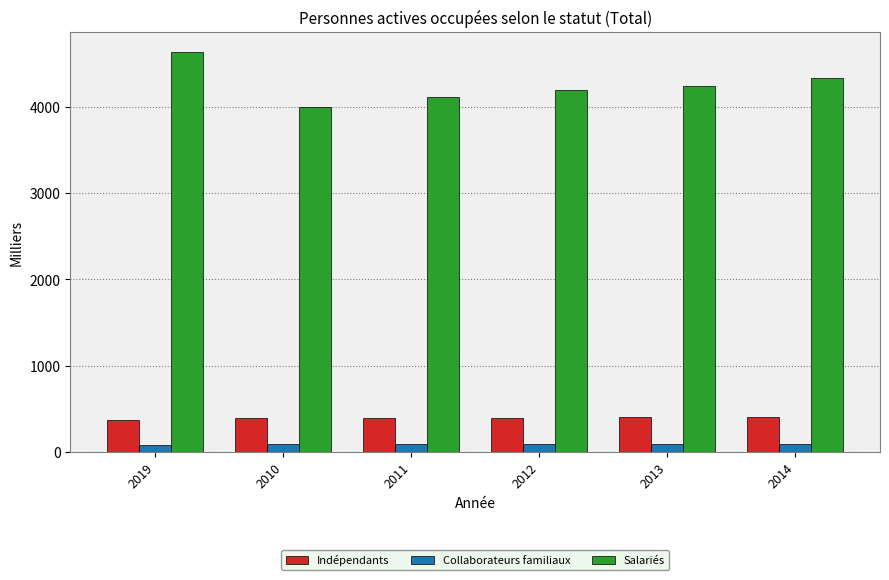

What position from the right is 2014?

1